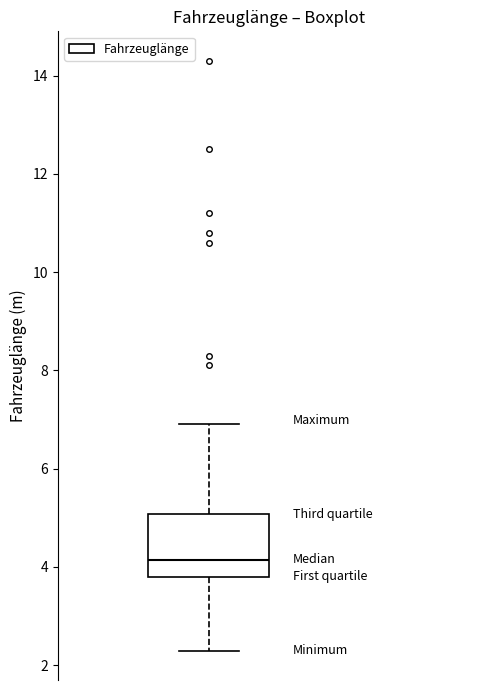

Read this box plot against the y-axis: the position of the median line, the range covered by the box, and the ends of both whiskers. The values are not printed on the chart, so give them approximately, as read against the axis.

median 4.2, box 3.8 to 5.0, whiskers 2.4 to 7.0